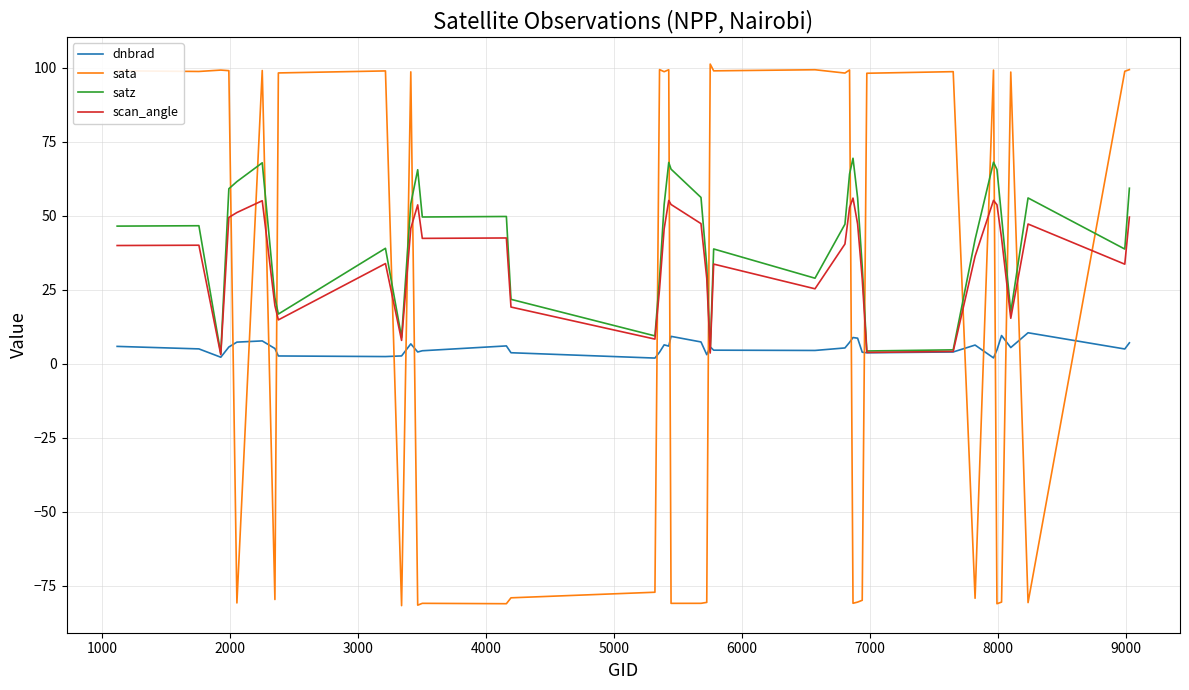

How many times do sata and satz cross each other?

18